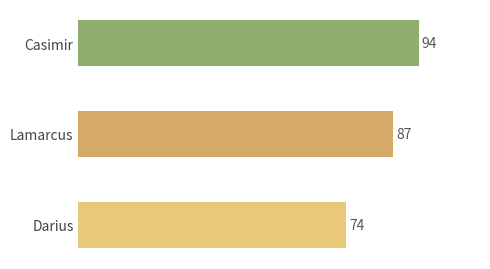

The value at Darius is 35. True or false?

False